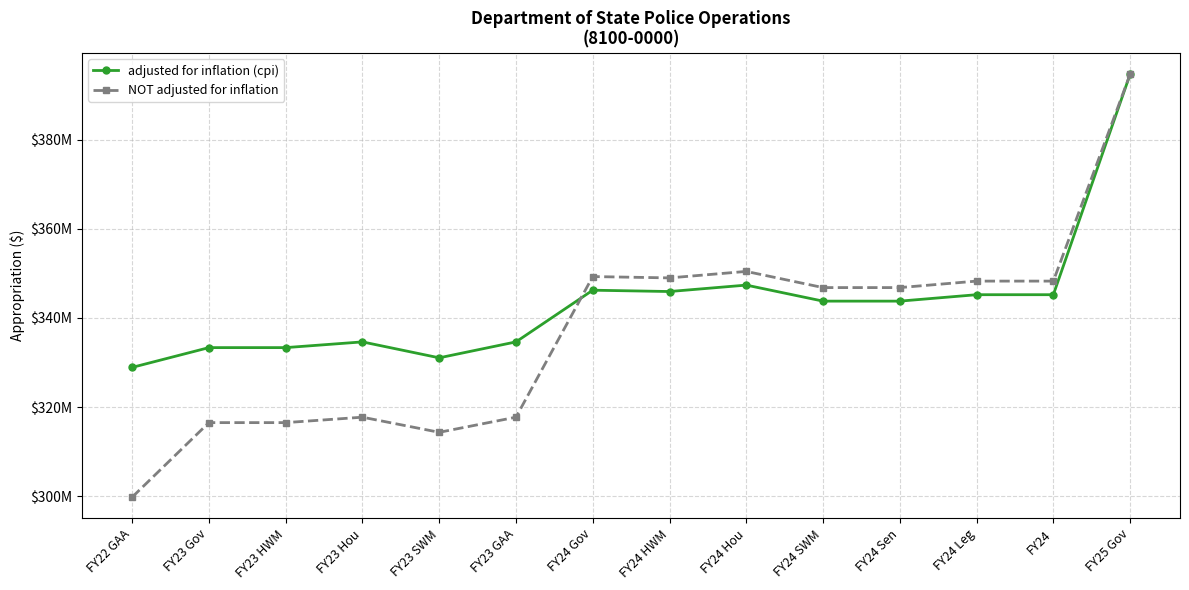

Rank the series by their maximum value, from highest to lowest.

adjusted for inflation (cpi), NOT adjusted for inflation